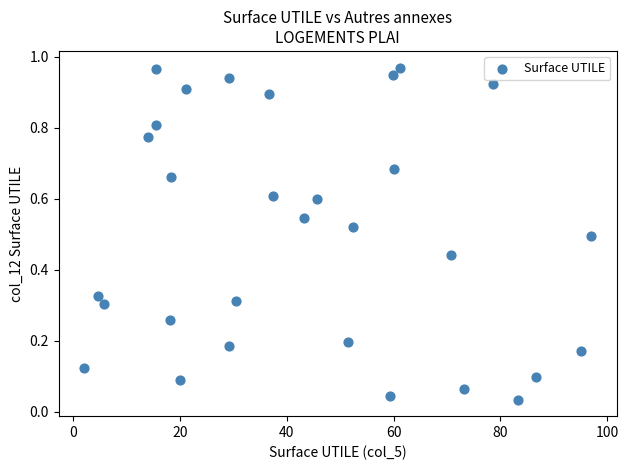

What is the range of X values (max minus min)?

94.9